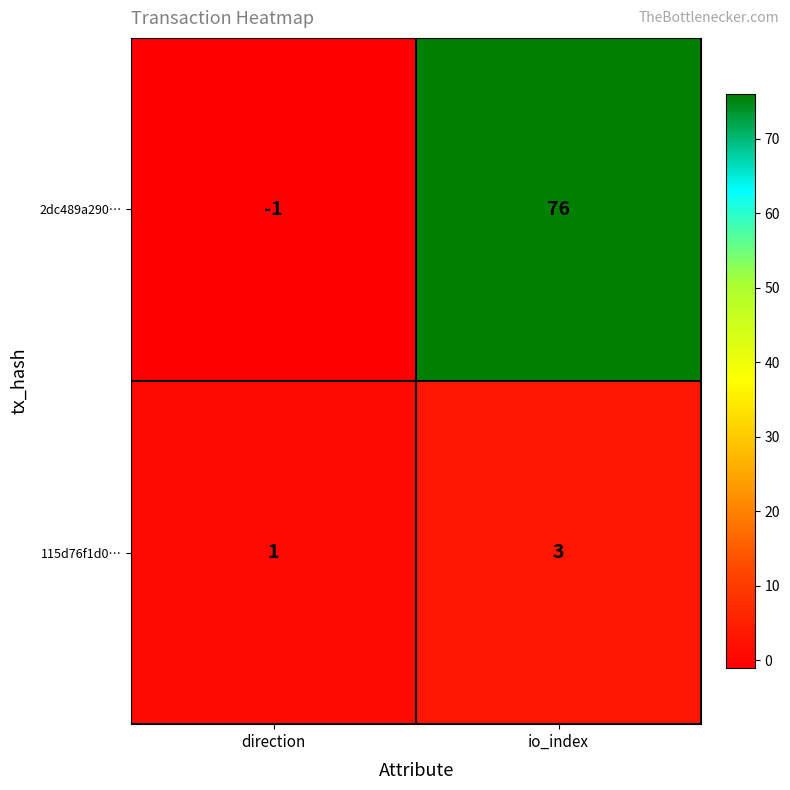

Between direction and io_index, which series saw the biggest shift?

2dc489a290…